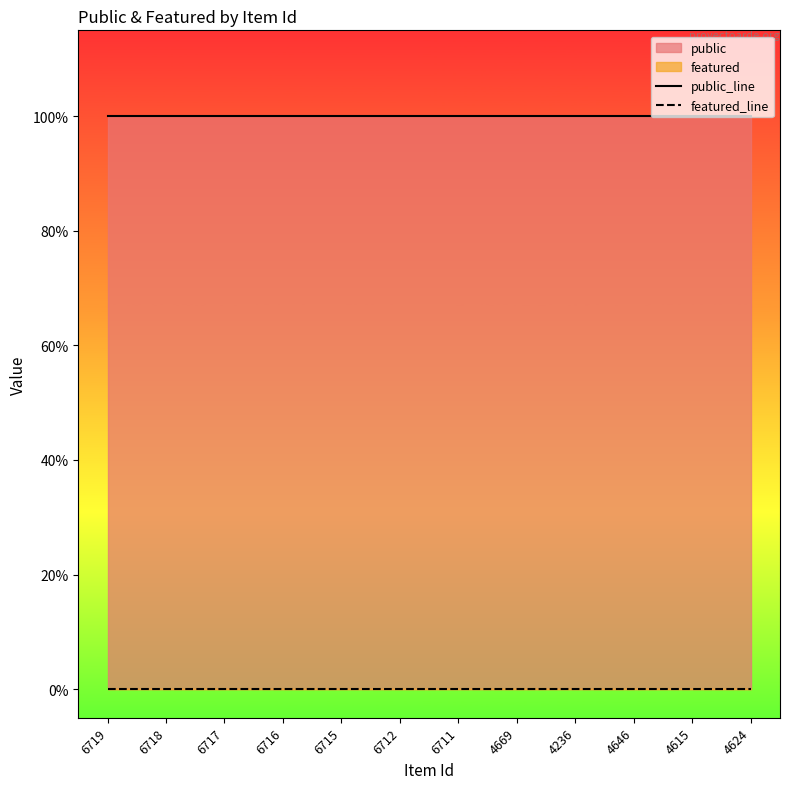

True or false: public_line and featured_line cross at least once.

False